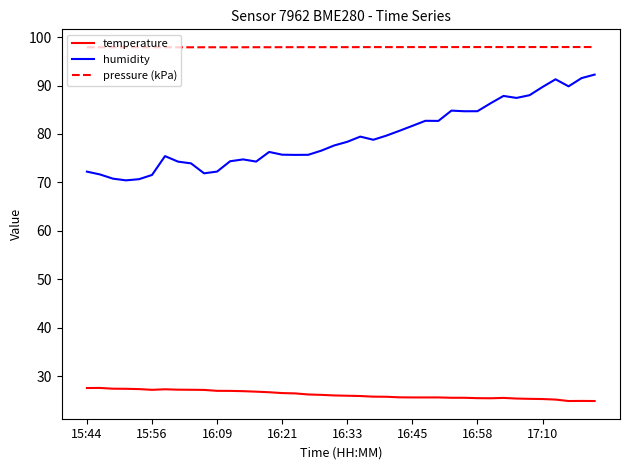

True or false: pressure (kPa) and humidity intersect in this chart.

False